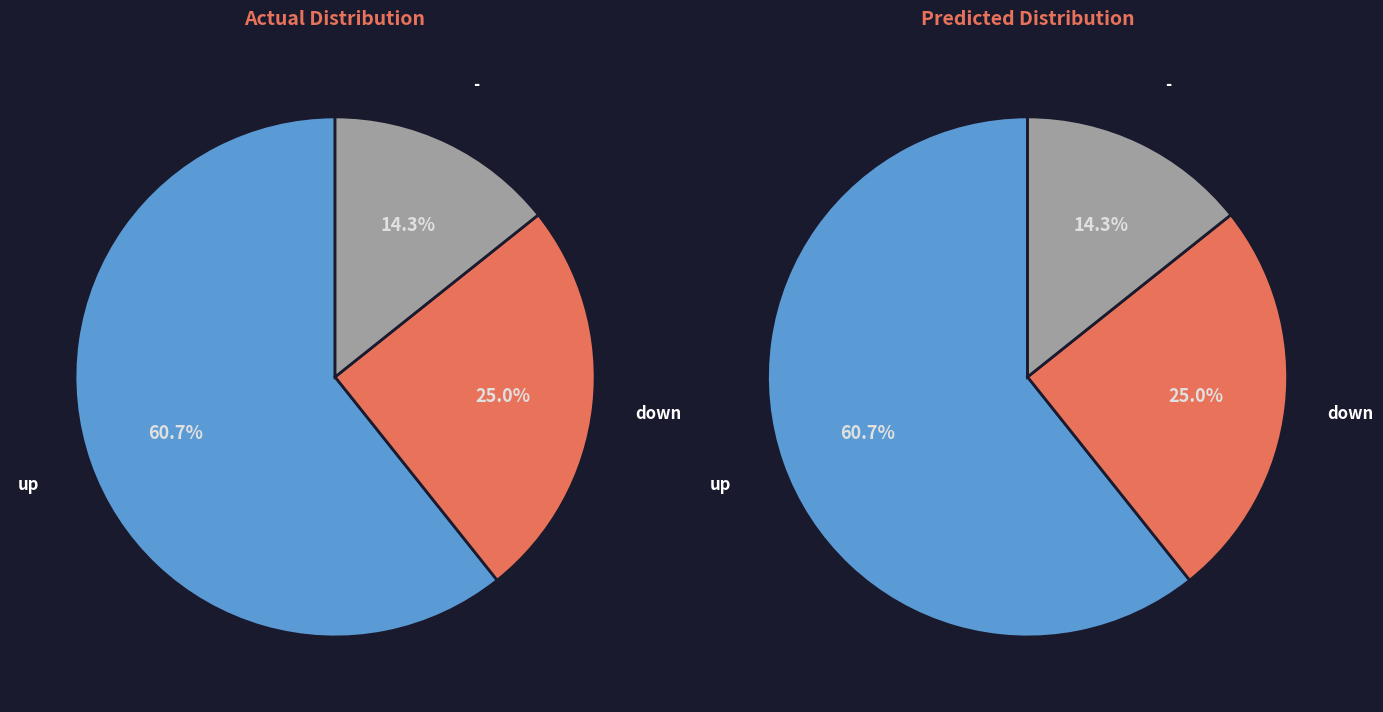

How many segments does this pie chart have?

3